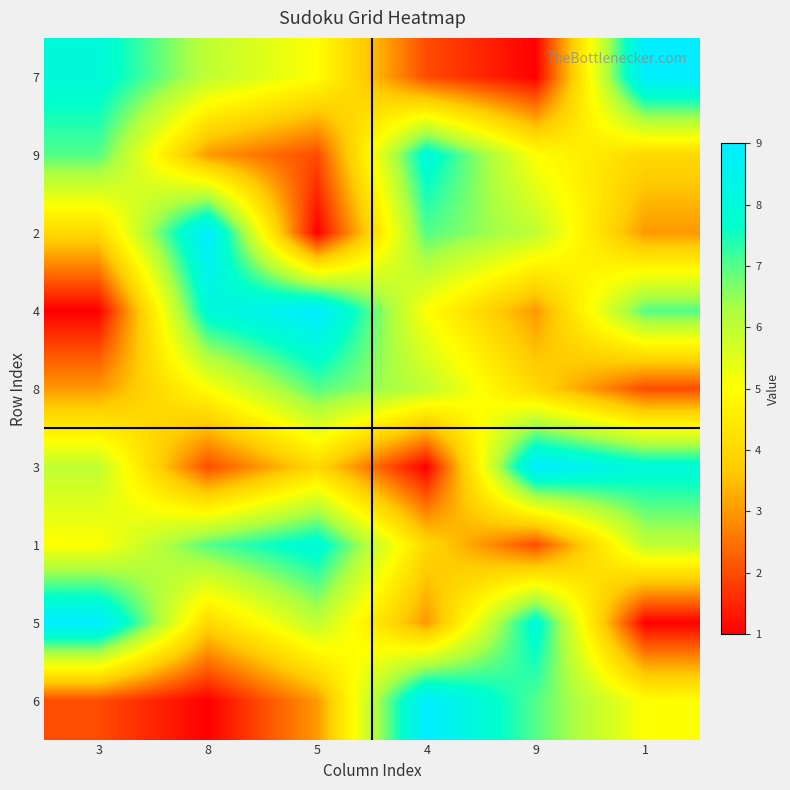

What is the greatest value displayed?

9